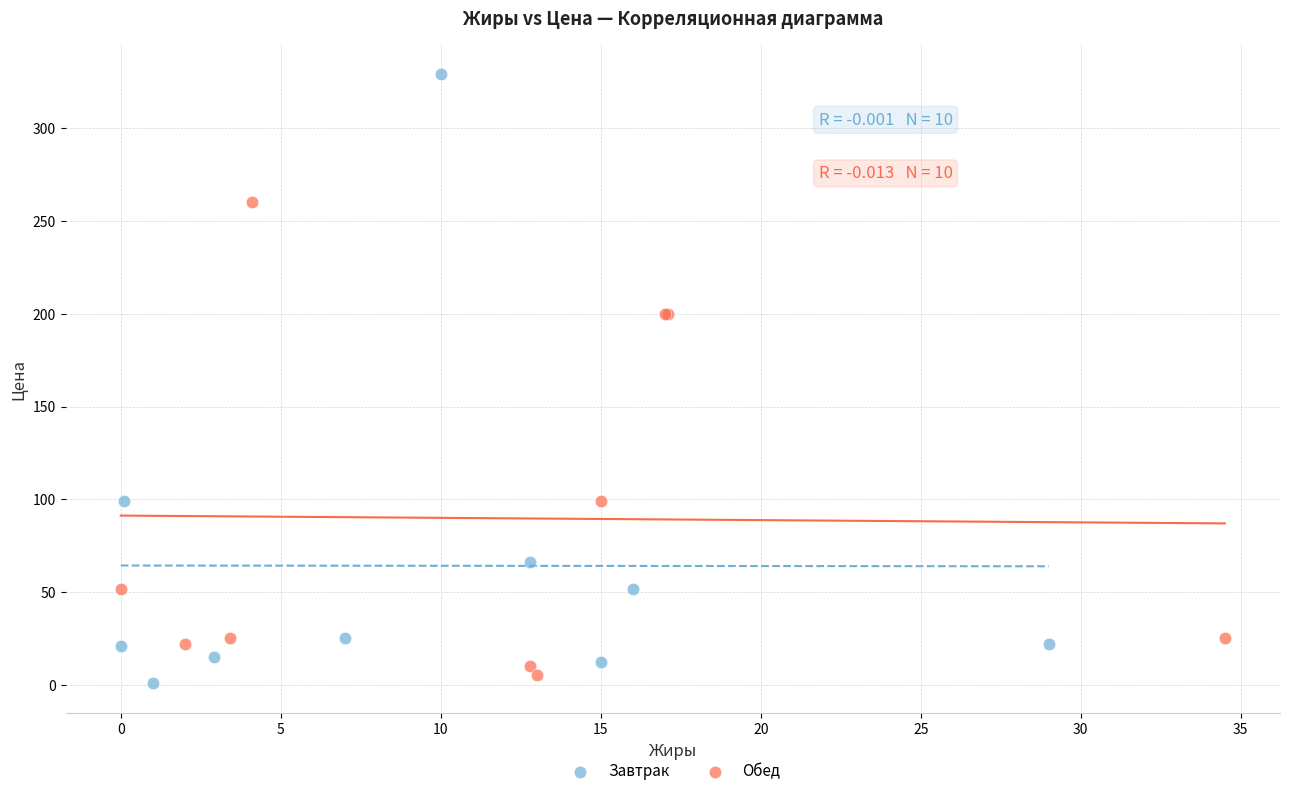

Which series has the widest spread of Y values?

Завтрак